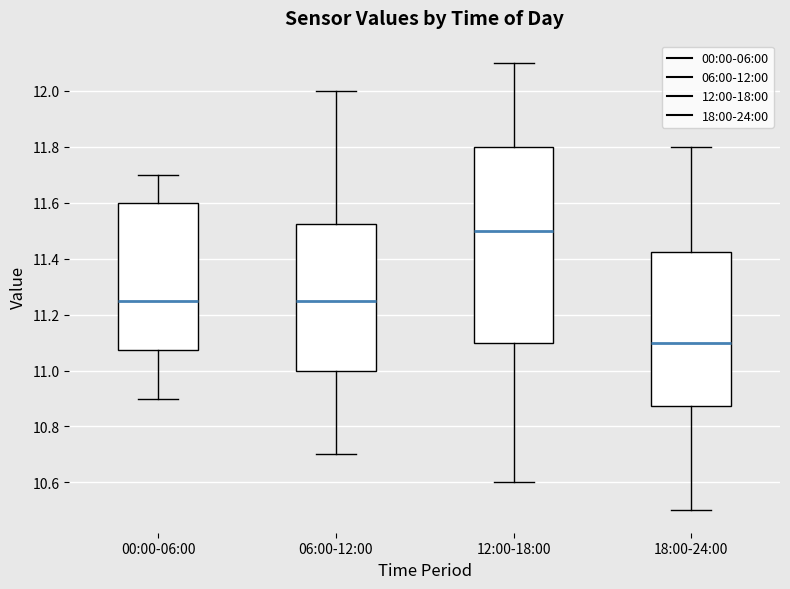

Reading left to right, transcribe this box plot: for each box, give where its median line is, the range the box spans, and where its two whiskers end, as read against the y-axis. The values are not printed on the chart, so give them approximately, as read against the axis.

00:00-06:00: median 11.26, box 11.08 to 11.60, whiskers 10.90 to 11.70
06:00-12:00: median 11.26, box 11.00 to 11.52, whiskers 10.70 to 12.00
12:00-18:00: median 11.50, box 11.10 to 11.80, whiskers 10.60 to 12.10
18:00-24:00: median 11.10, box 10.88 to 11.42, whiskers 10.50 to 11.80